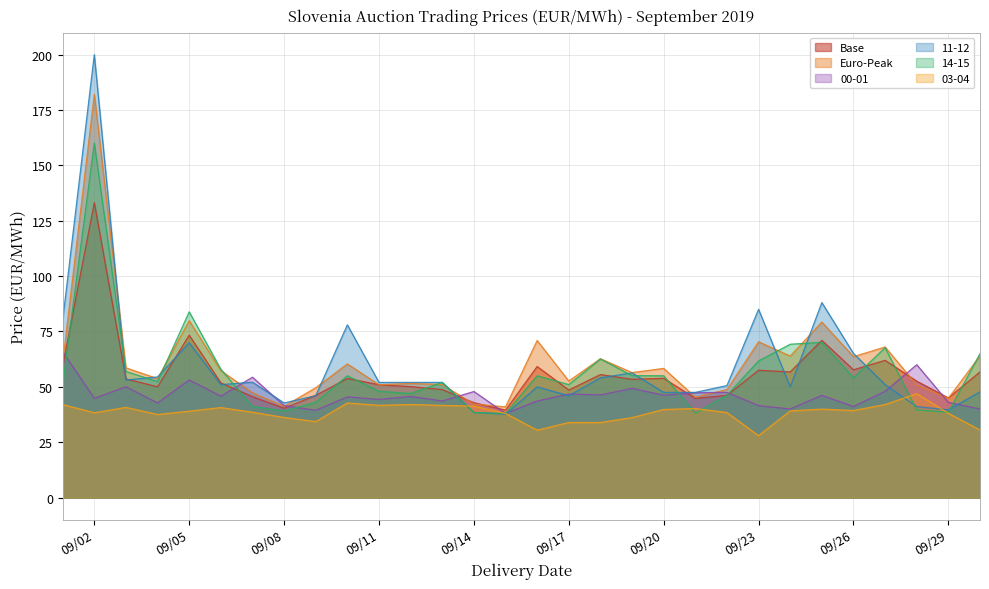

What is the approximate value of Euro-Peak at 2019-09-12?

51.5